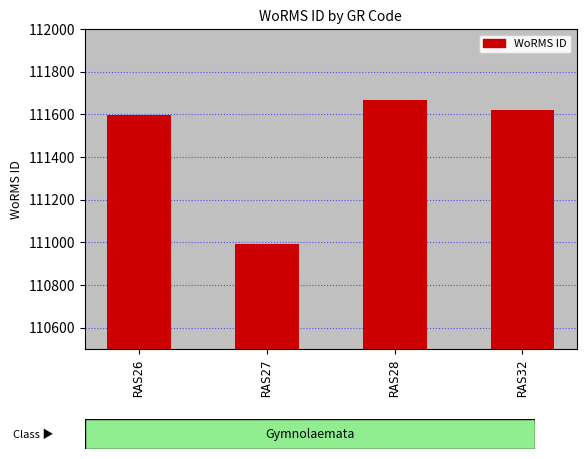

Which has a higher value, RAS26 or RAS27?

RAS26